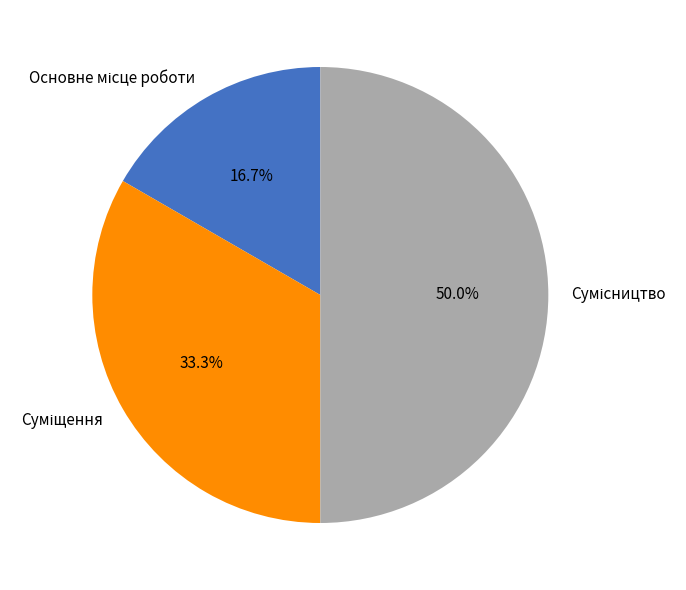

How many slices are in this pie chart?

3